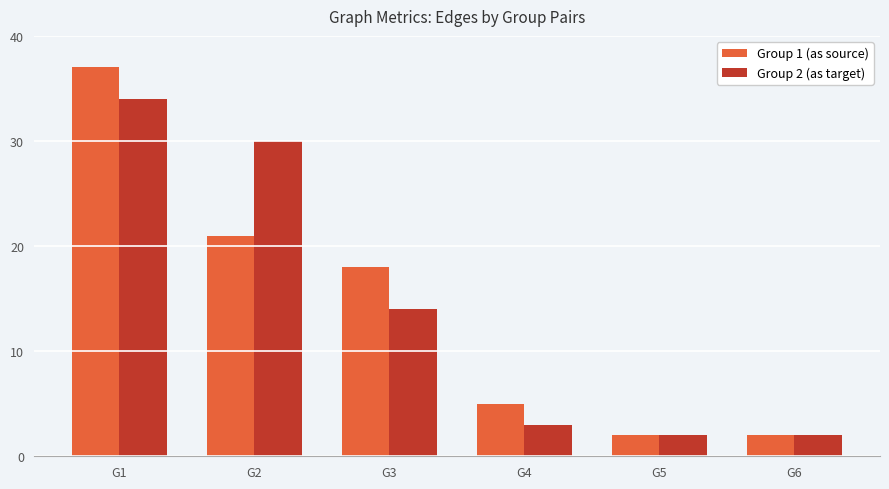

The value of Group 2 (as target) at G1 is 34. True or false?

True